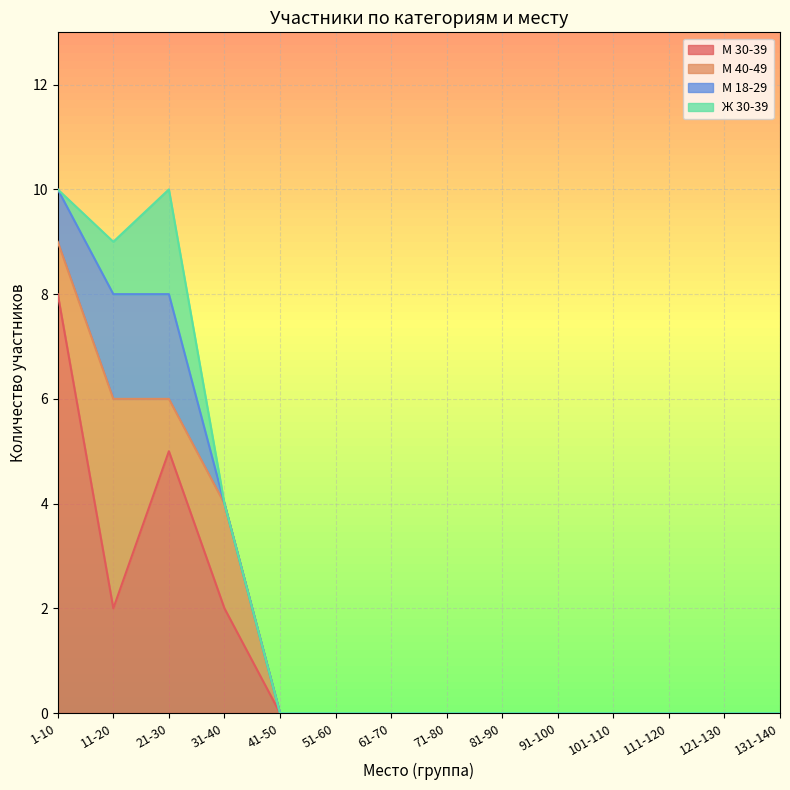

How many М 40-49 values are between 0 and 5?

11